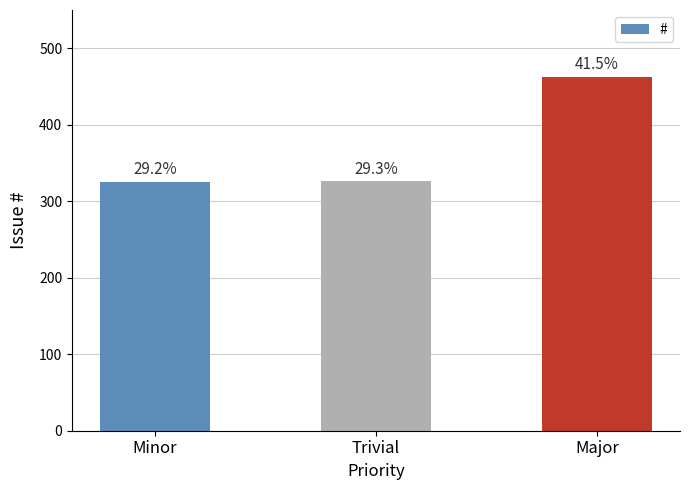

Which has a higher value, Minor or Trivial?

Trivial